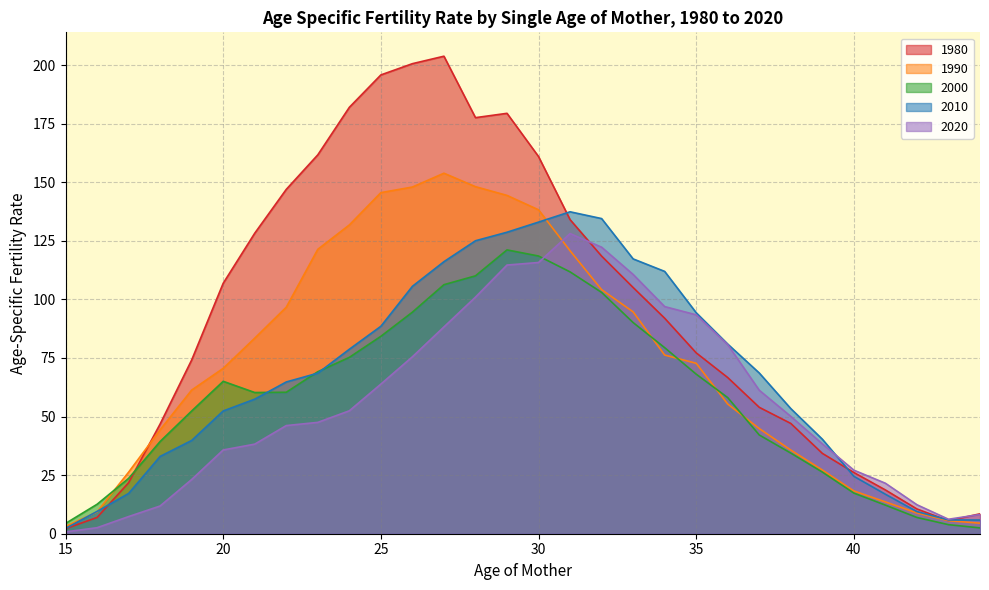

Which series changed the most between 38 and 41?

2010